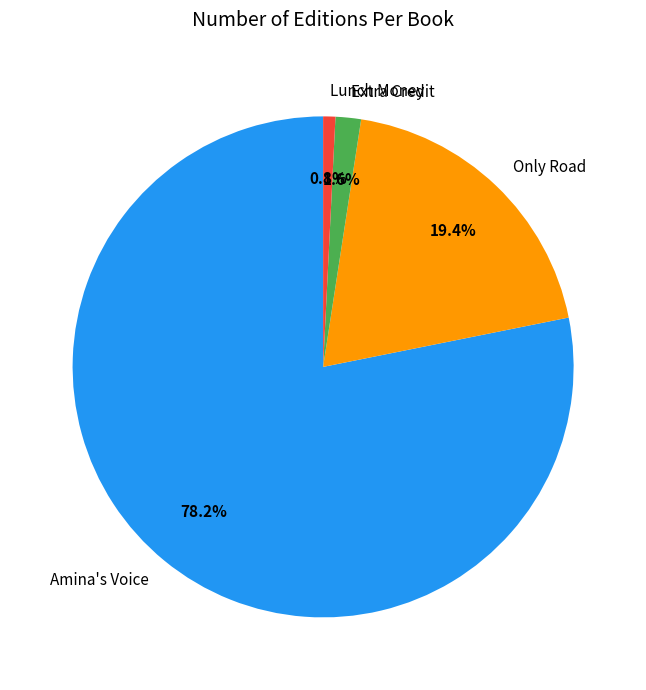

Between Lunch Money and Amina's Voice, which is larger?

Amina's Voice